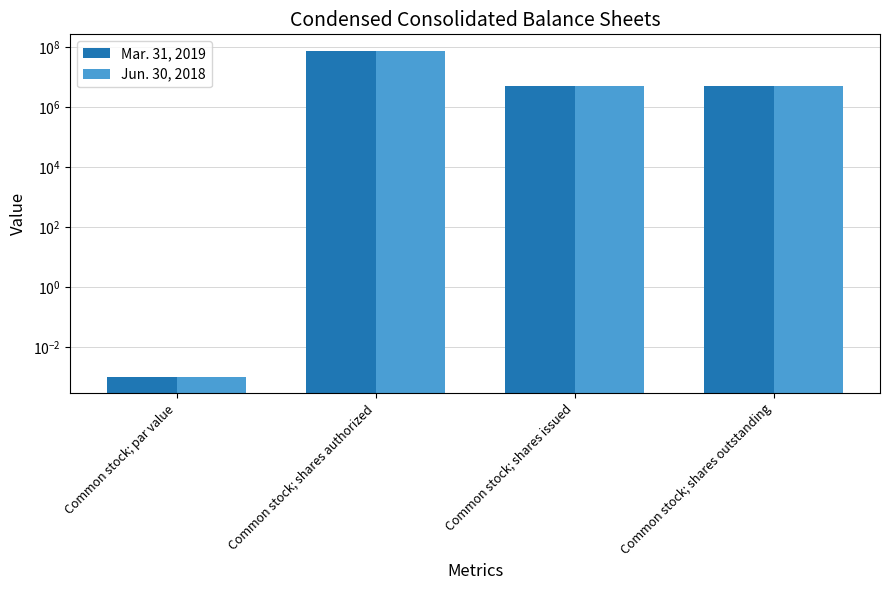

Are the bars horizontal?

No